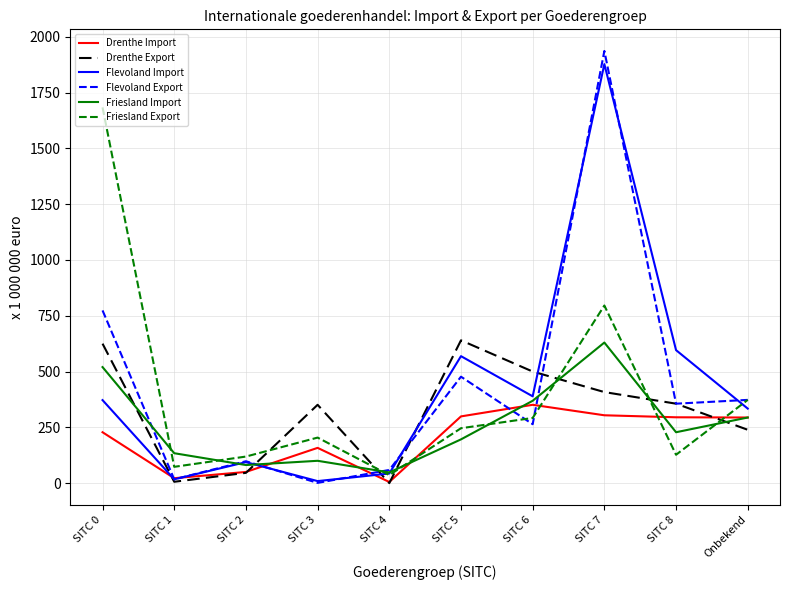

Is it true that Friesland Import equals 630 at SITC 7?

True